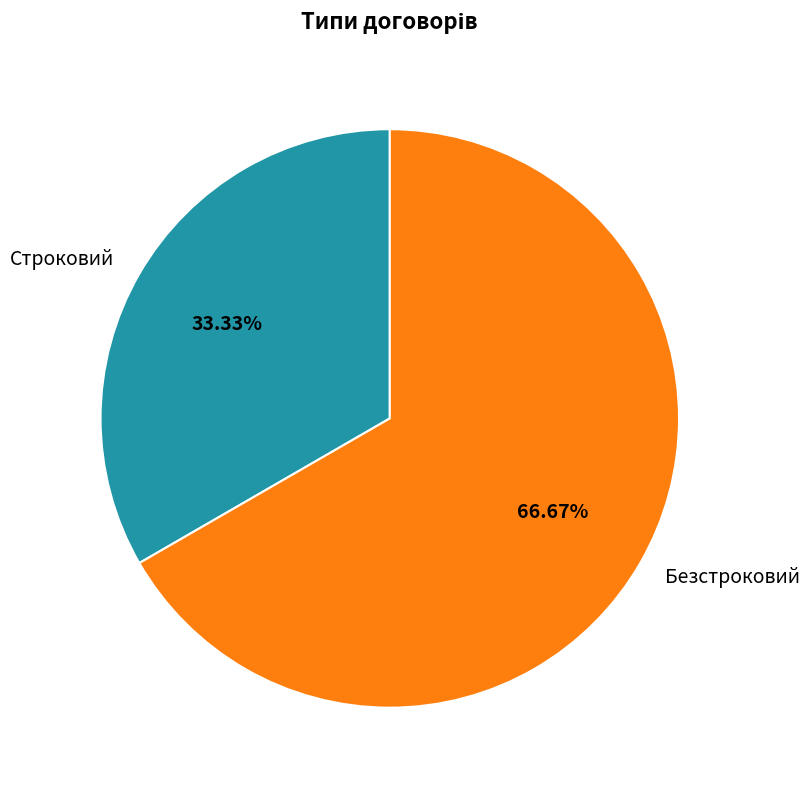

Approximately how many times larger is the value at Строковий compared to Безстроковий?

0.5